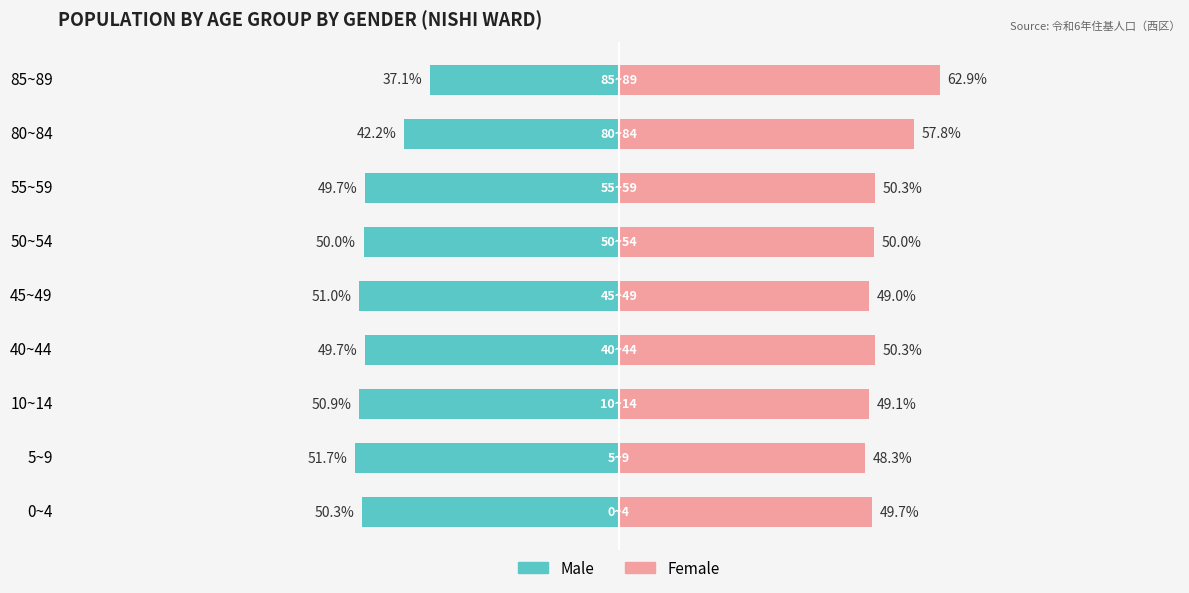

Reading left to right, what are all the values shown in this chart?

Male: -50.3	-51.7	-50.9	-49.7	-51.0	-50.0	-49.7	-42.2	-37.1
Female: 49.7	48.3	49.1	50.3	49.0	50.0	50.3	57.8	62.9